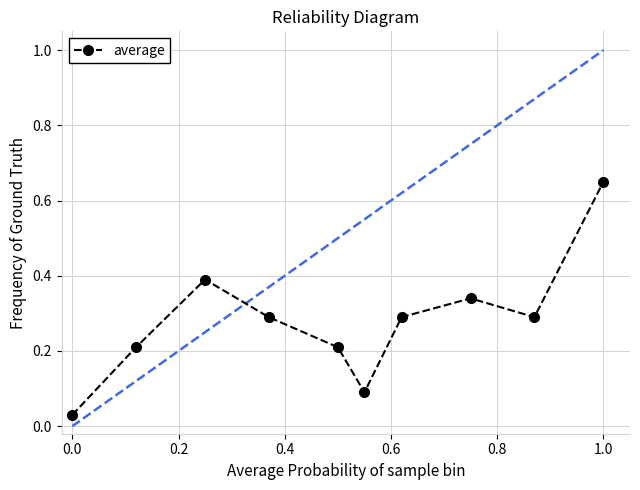

What is the sum of all values?

2.8